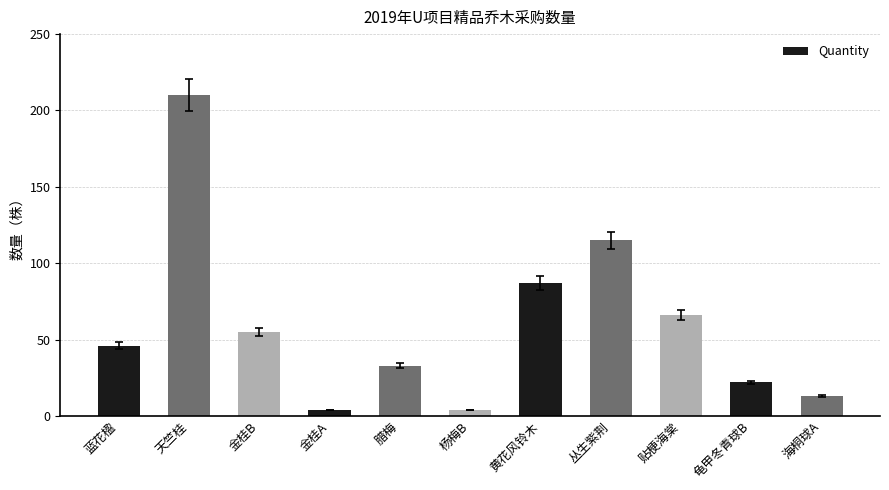

What value does the data have at 海桐球A, to the nearest 10?

10